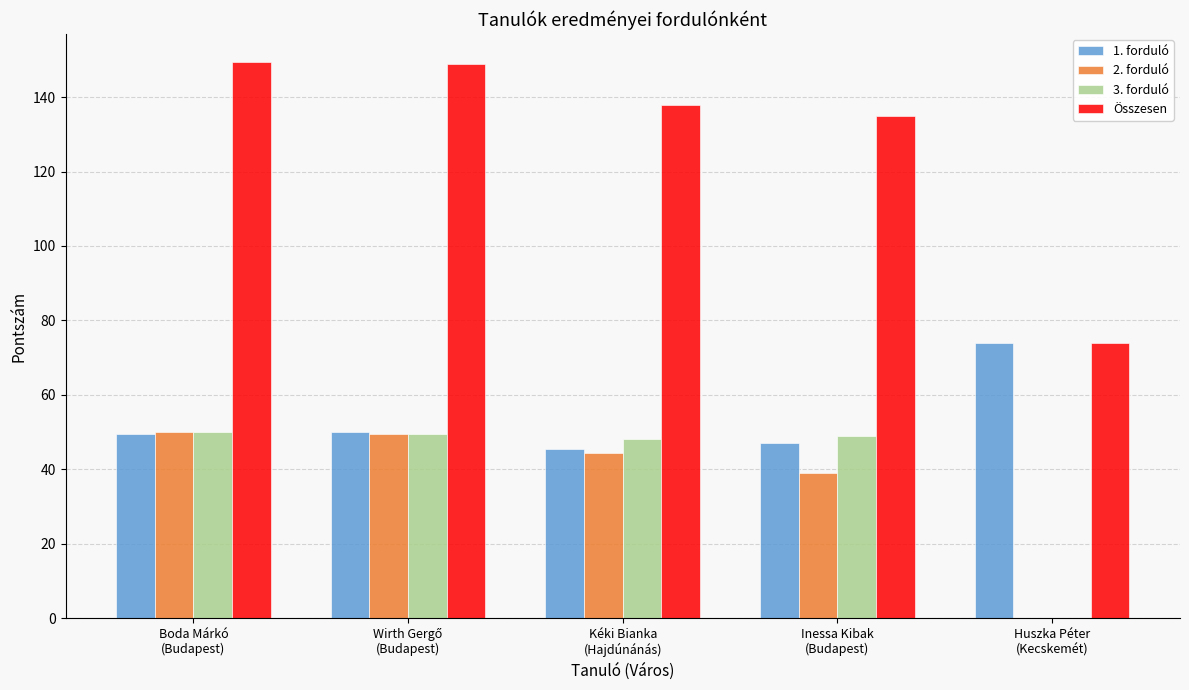

What is the maximum value shown in the chart?

149.5